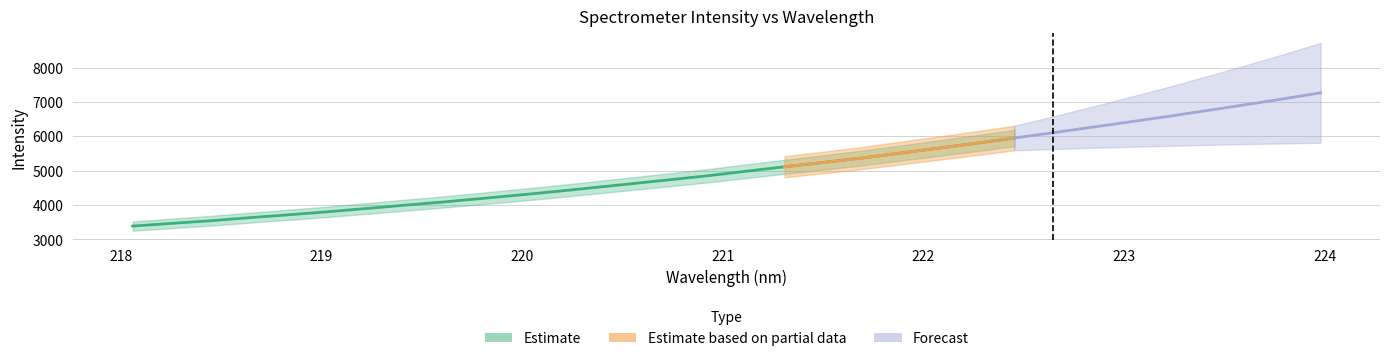

At which label does the data first exceed 4983?

221.1174